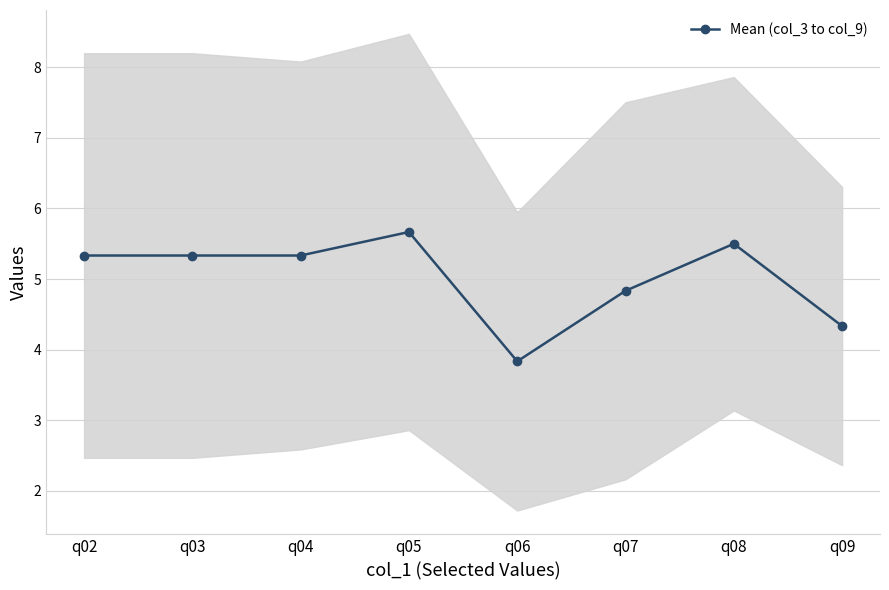

Does the chart have visible grid lines?

Yes